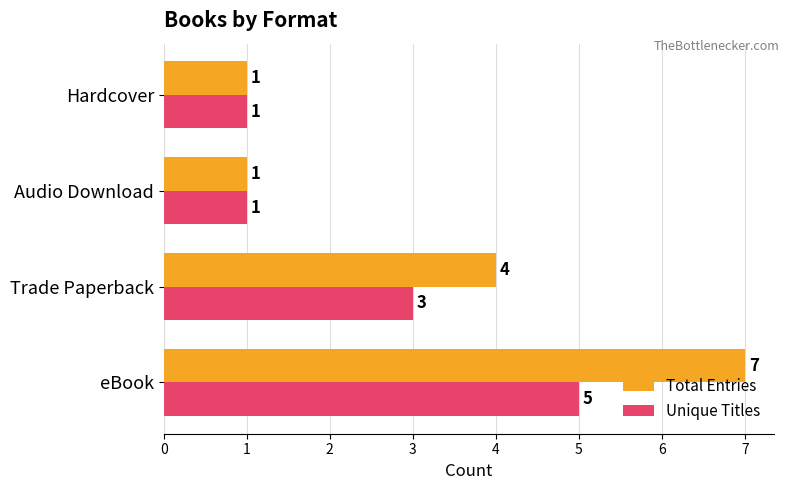

List the series in order of their peak value, highest first.

Total Entries, Unique Titles